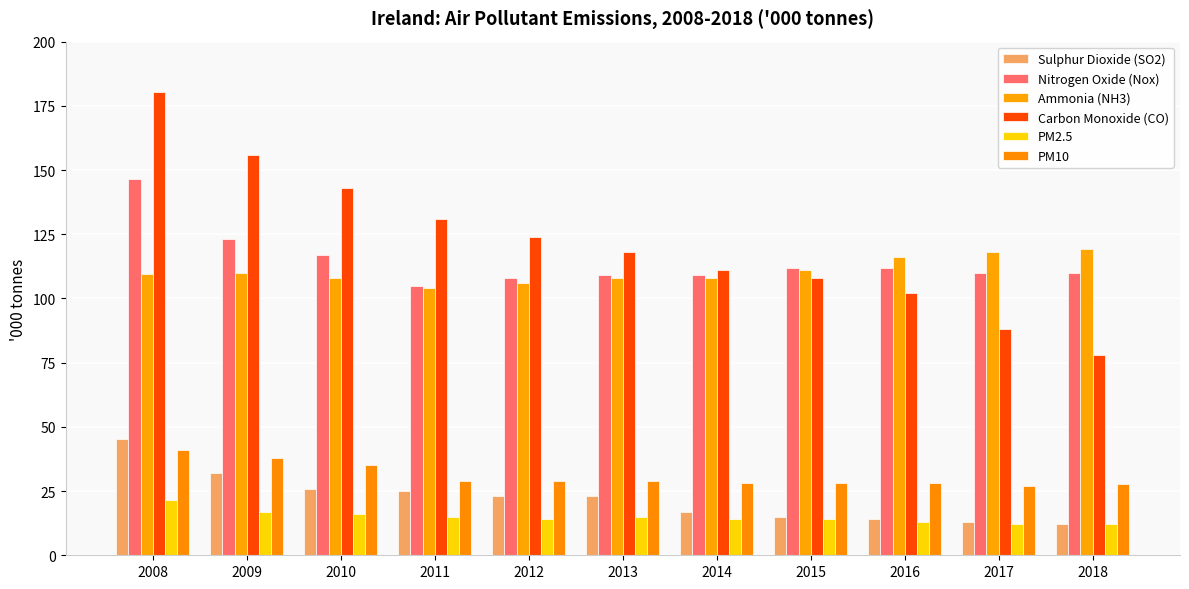

Where does the Nitrogen Oxide (Nox) series first go above 110?

2008